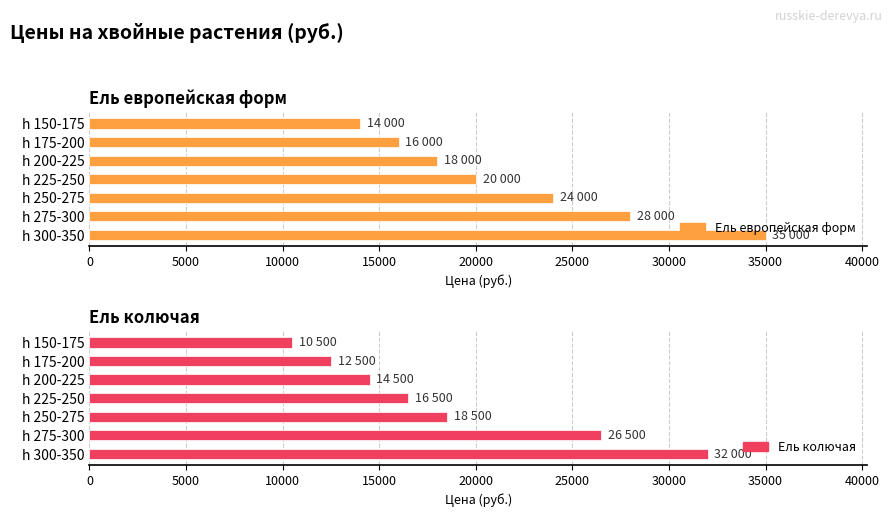

How many data points in Ель колючая are above 16500?

3